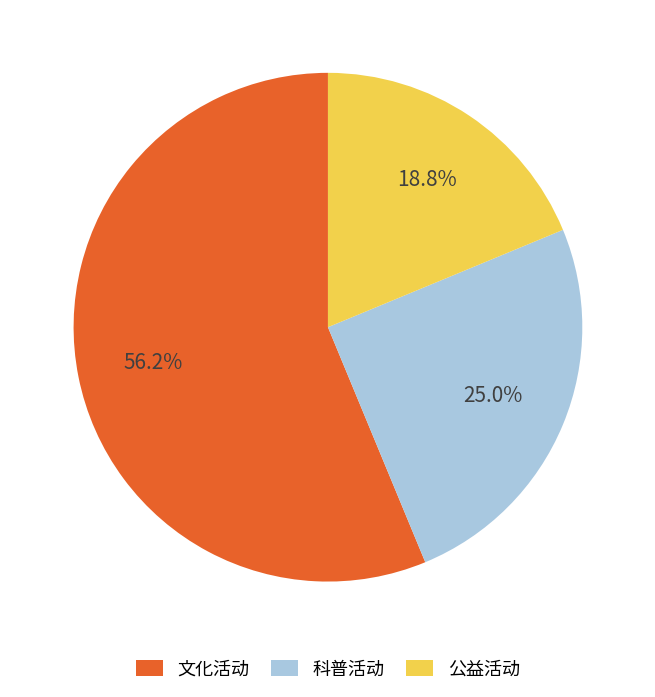

To the nearest percent, what percentage of the pie is 公益活动?

19%